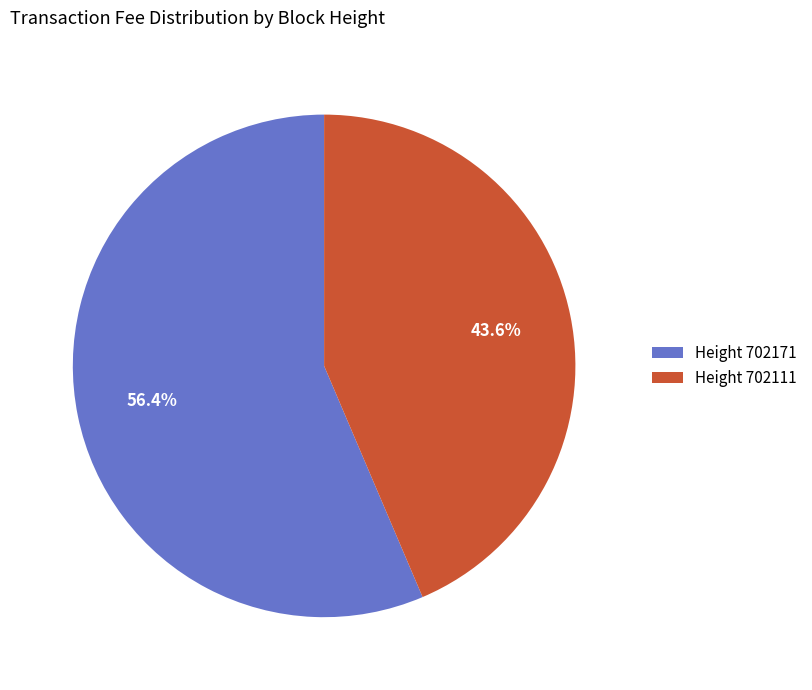

Which category has the biggest portion of the pie?

Height 702171